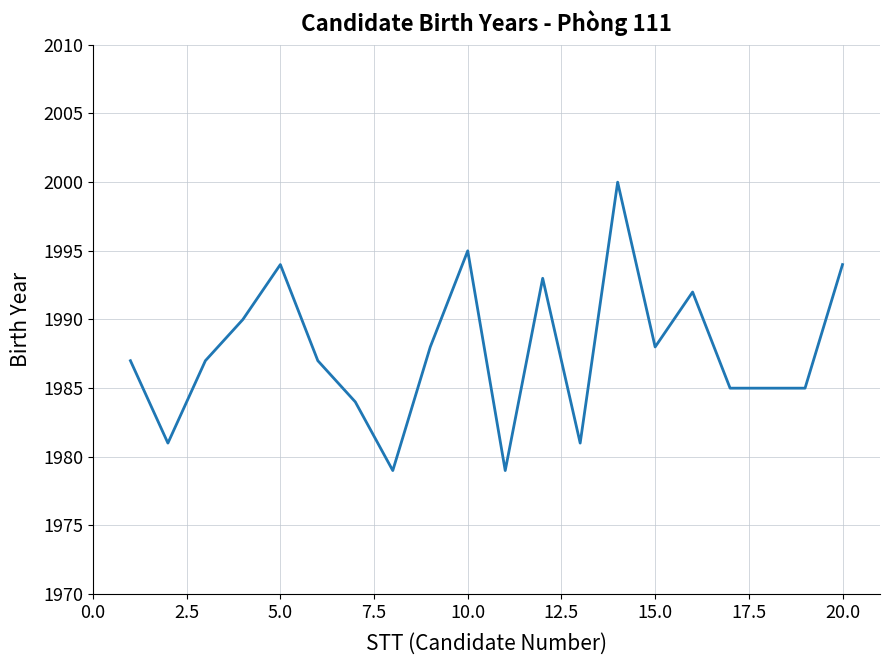

What is the smallest value displayed?

1979